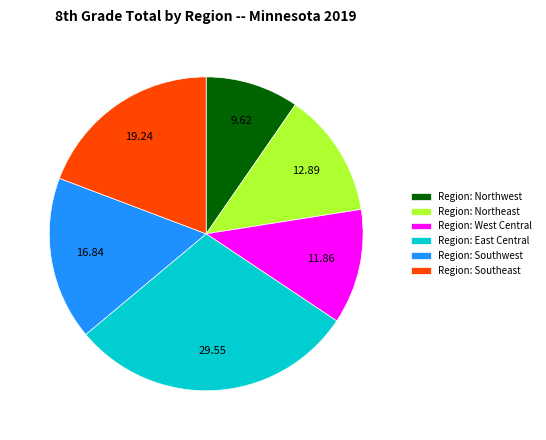

Is there a majority slice in this chart?

No